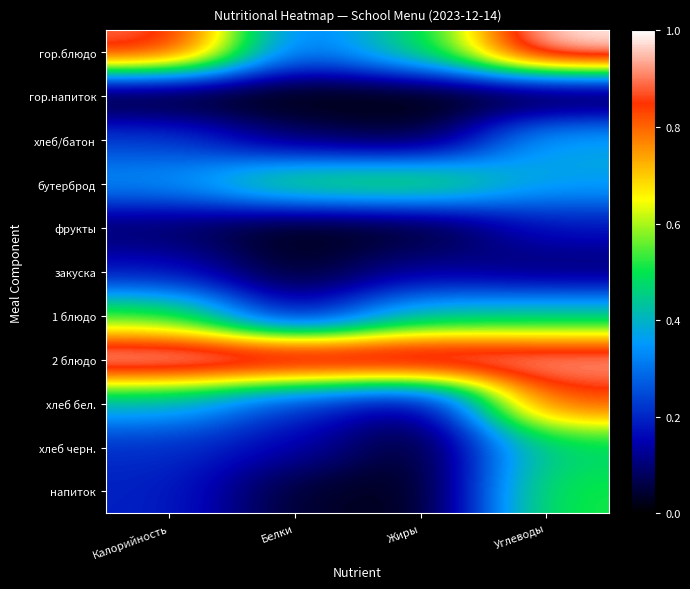

Reading left to right, what are all the values shown in this chart?

гор.блюдо: Калорийность=0.9	Белки=0.3	Жиры=0.5	Углеводы=1.0
гор.напиток: Калорийность=0.0	Белки=0.0	Жиры=0.0	Углеводы=0.0
хлеб/батон: Калорийность=0.2	Белки=0.1	Жиры=0.0	Углеводы=0.4
бутерброд: Калорийность=0.3	Белки=0.5	Жиры=0.5	Углеводы=0.4
фрукты: Калорийность=0.1	Белки=0.0	Жиры=0.0	Углеводы=0.2
закуска: Калорийность=0.2	Белки=0.0	Жиры=0.1	Углеводы=0.1
1 блюдо: Калорийность=0.5	Белки=0.1	Жиры=0.4	Углеводы=0.4
2 блюдо: Калорийность=1.0	Белки=1.0	Жиры=1.0	Углеводы=1.0
хлеб бел.: Калорийность=0.4	Белки=0.2	Жиры=0.1	Углеводы=0.8
хлеб черн.: Калорийность=0.2	Белки=0.1	Жиры=0.0	Углеводы=0.5
напиток: Калорийность=0.2	Белки=0.0	Жиры=0.0	Углеводы=0.5